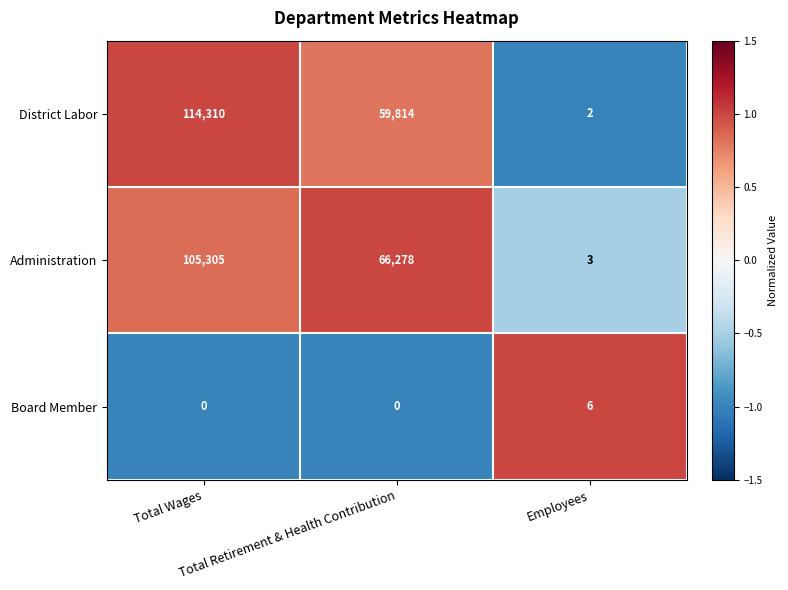

What is the sum of all Board Member values?

6